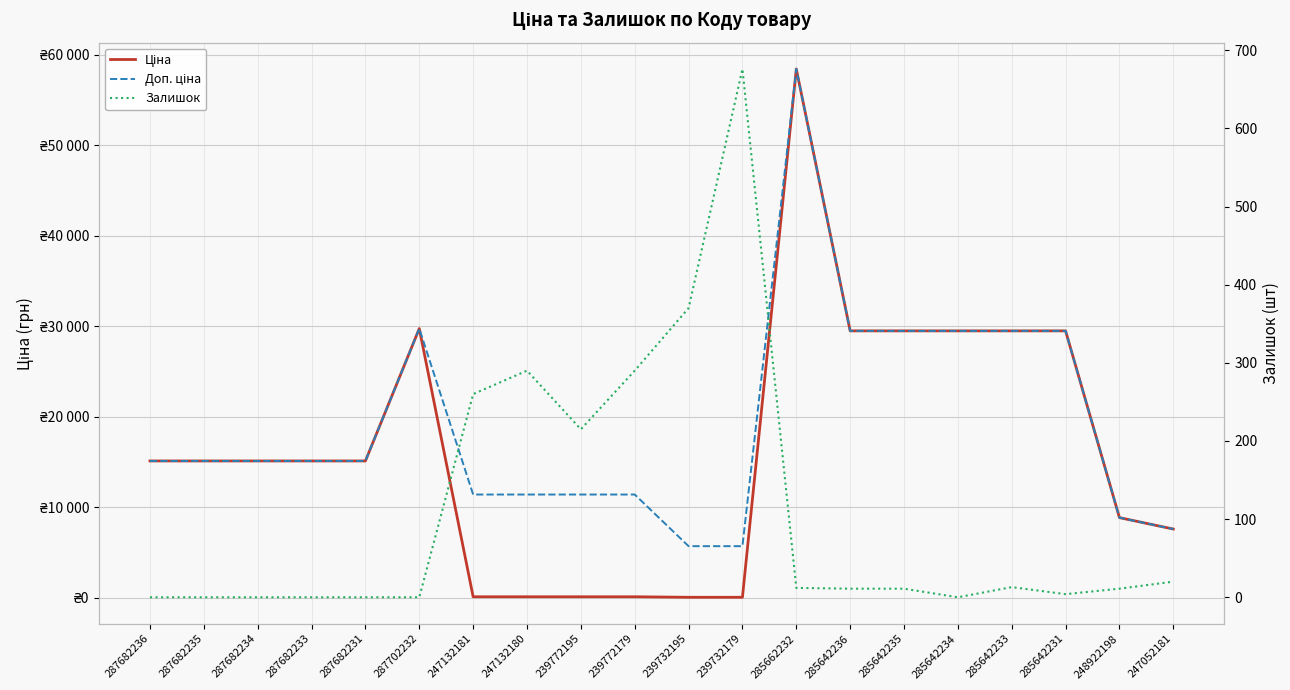

The Ціна series shows 8856.7 at 248922198. True or false?

True